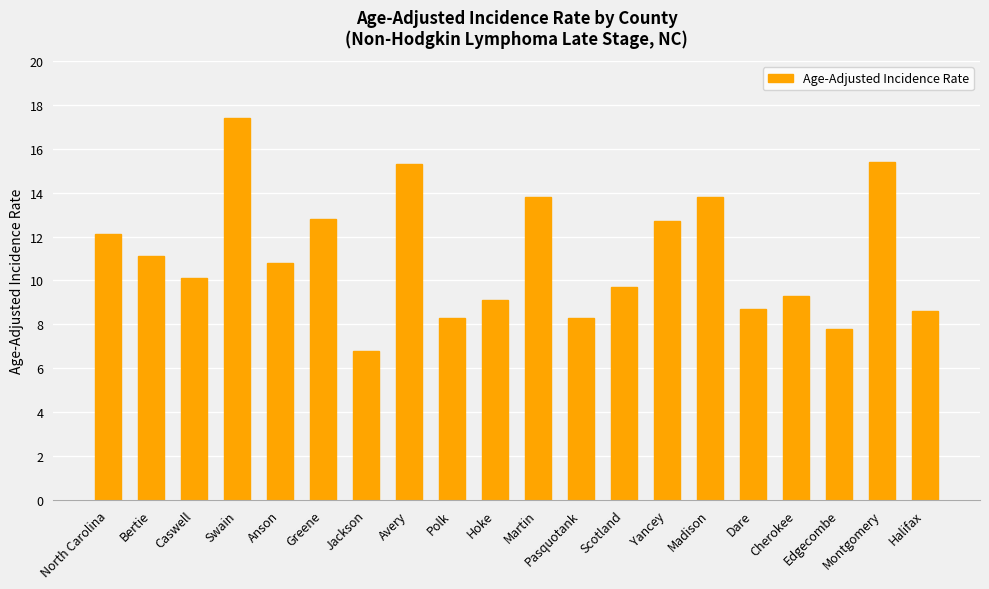

What is the maximum value shown in the chart?

17.4